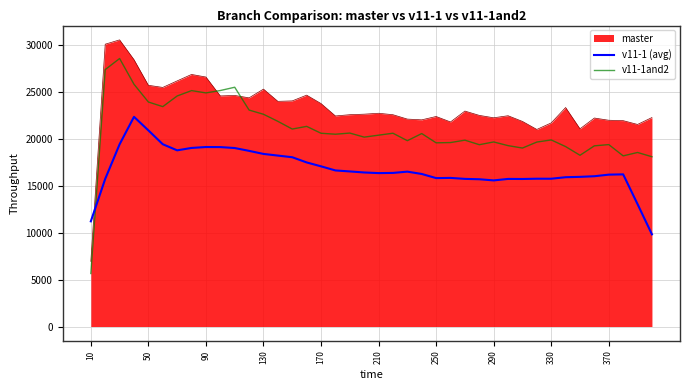

How many lines are shown in the chart?

3